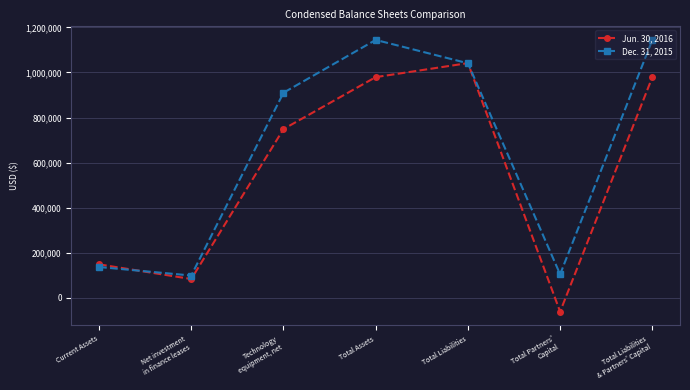

What is the value of the Jun. 30, 2016 point at the 6th from the left?

-62169